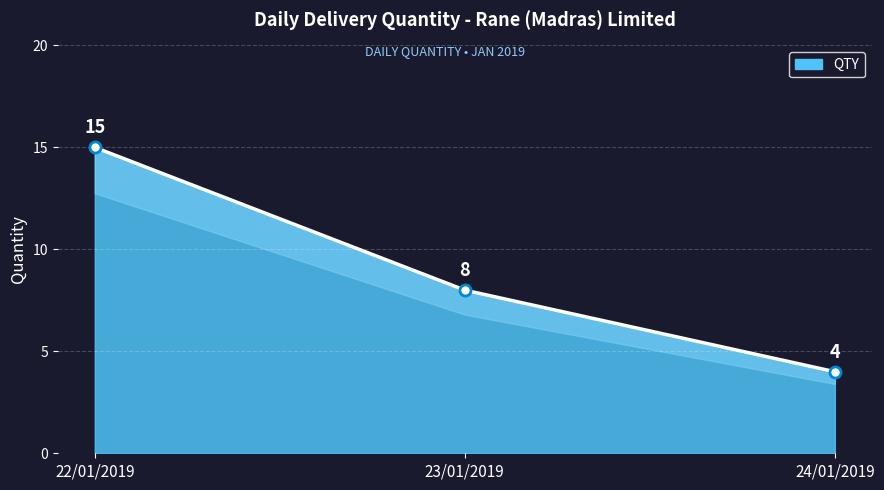

Reading left to right, what are all the values shown in this chart?

22/01/2019=15	23/01/2019=8	24/01/2019=4